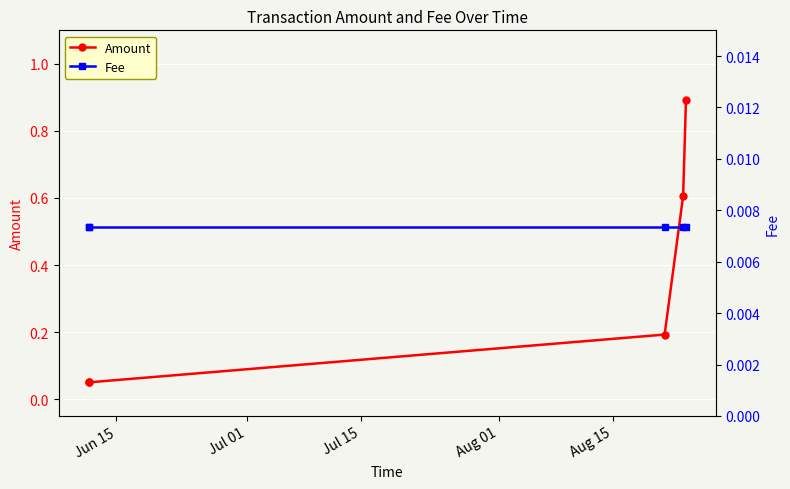

What is the highest value of the Amount series?

0.9